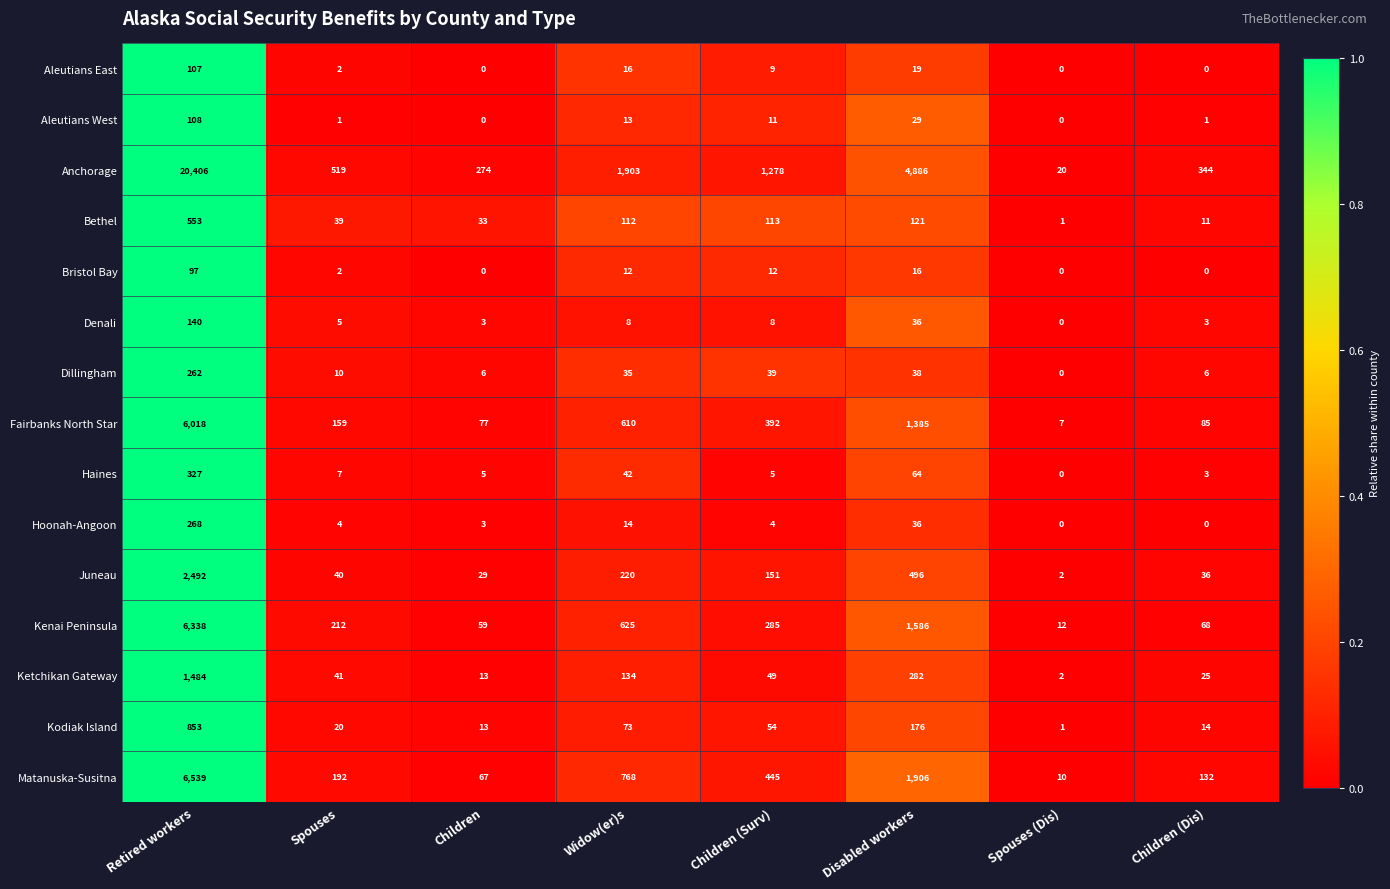

What is the difference between the second highest and second lowest values in the Bristol Bay series?

16